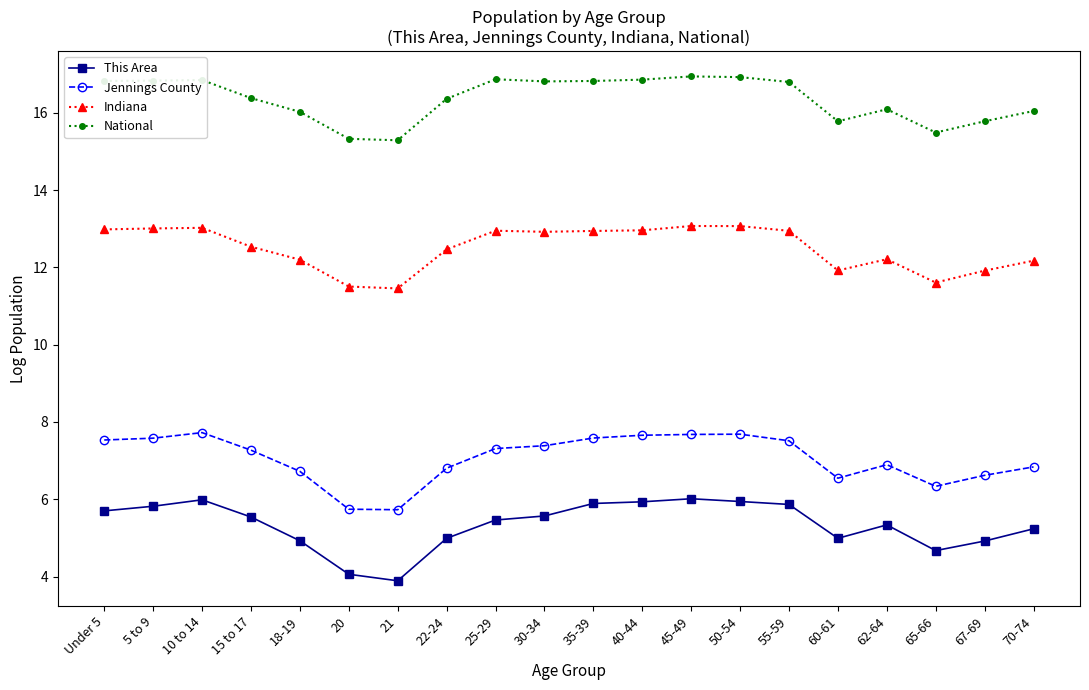

How many series are shown in this chart?

4